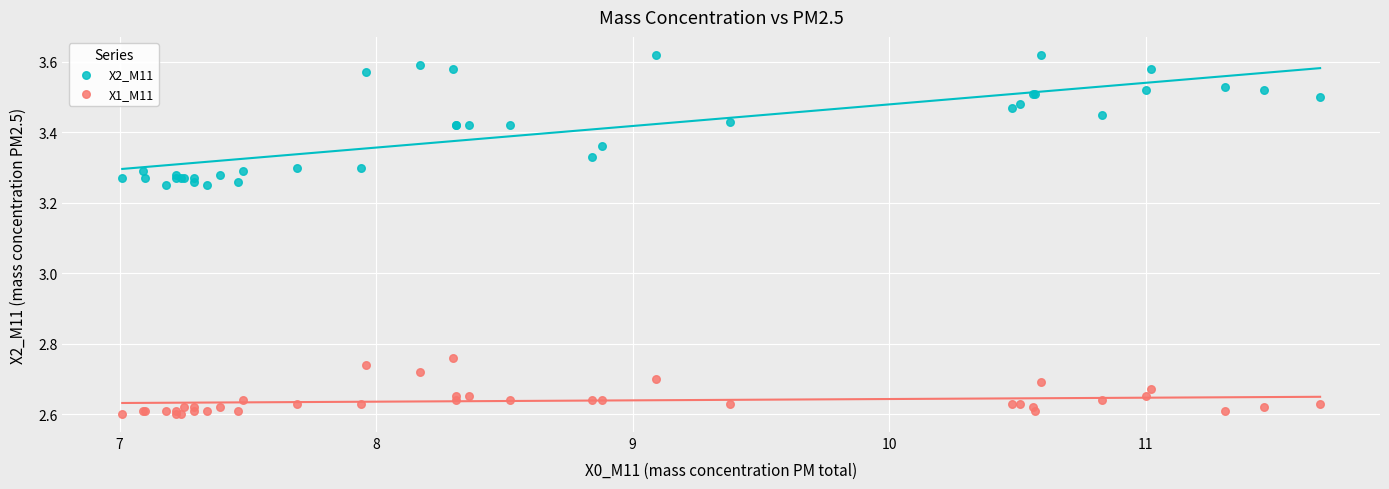

What is the X range (max minus min) for the scatter plot?

4.7